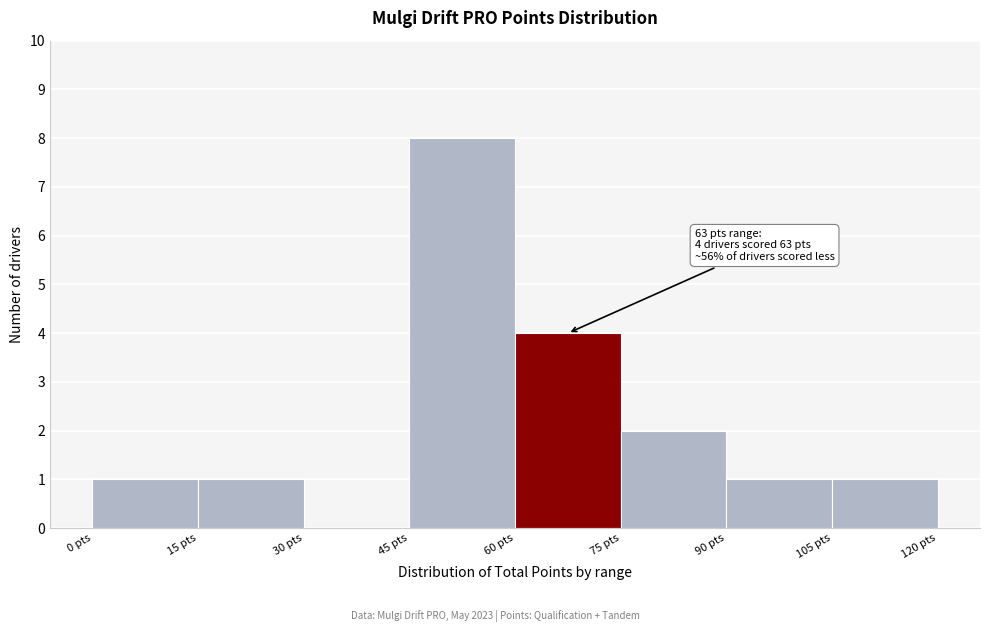

Over which range of the x-axis is the bar tallest?

45 to 60